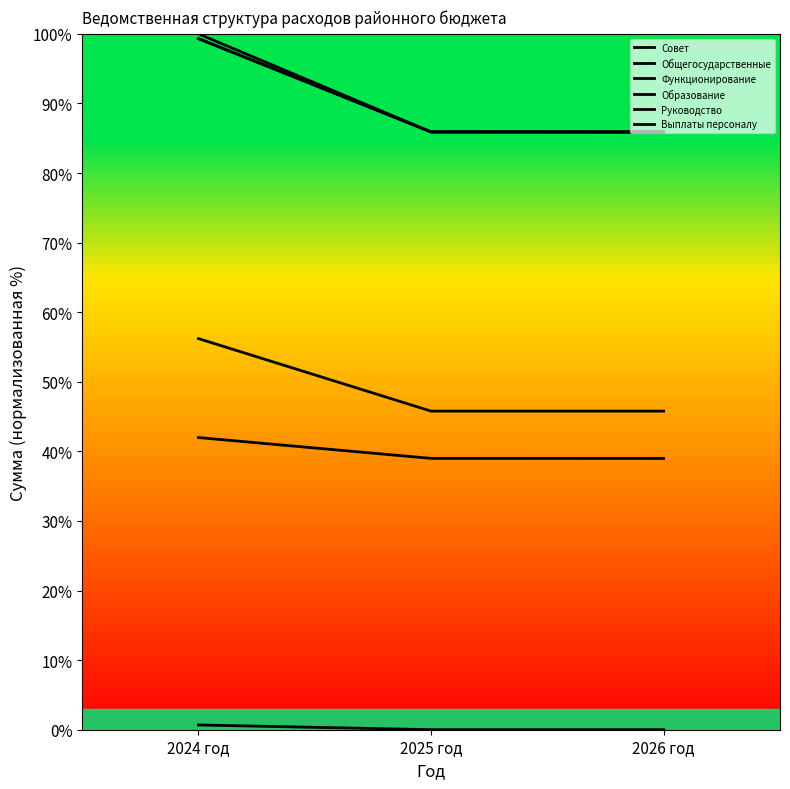

Reading left to right, what are all the values shown in this chart?

Совет: 100.0	85.9	85.9
Общегосударственные: 99.3	85.9	85.9
Функционирование: 99.3	85.9	85.9
Образование: 0.7	0.0	0.0
Руководство: 42.0	39.0	39.0
Выплаты персоналу: 56.2	45.8	45.8